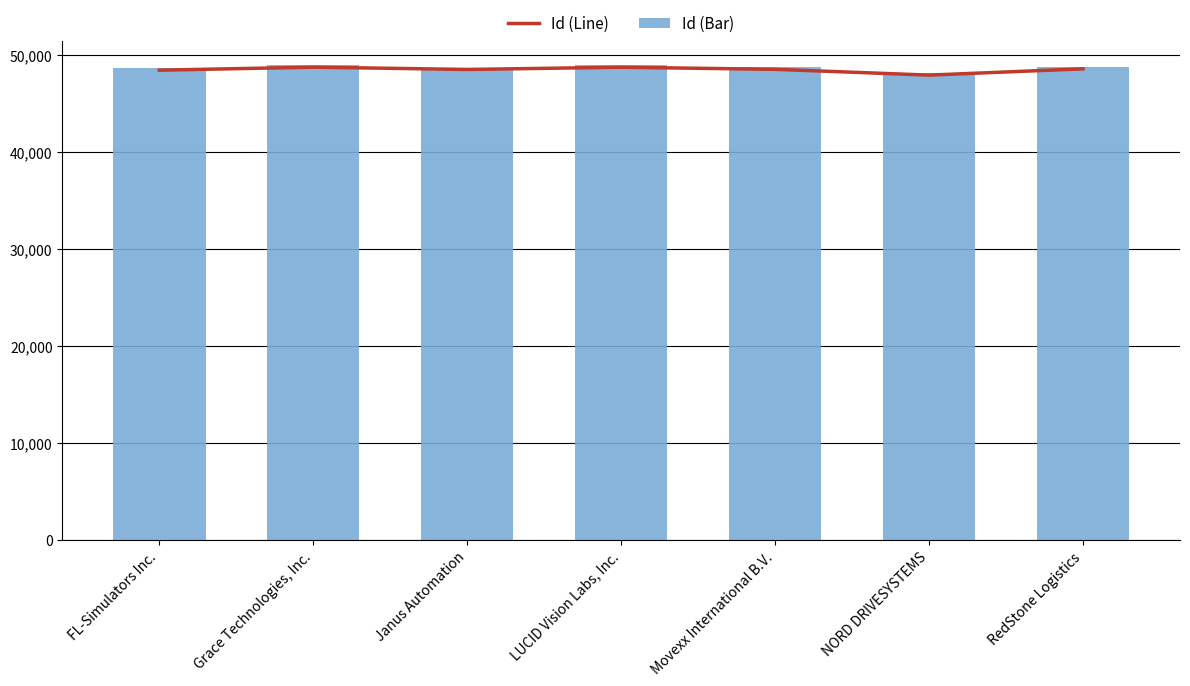

Reading left to right, what are all the values shown in this chart?

Id (Line): 48433	48744	48507	48737	48520	47924	48574
Id (Bar): 48633	48944	48707	48937	48720	48124	48774